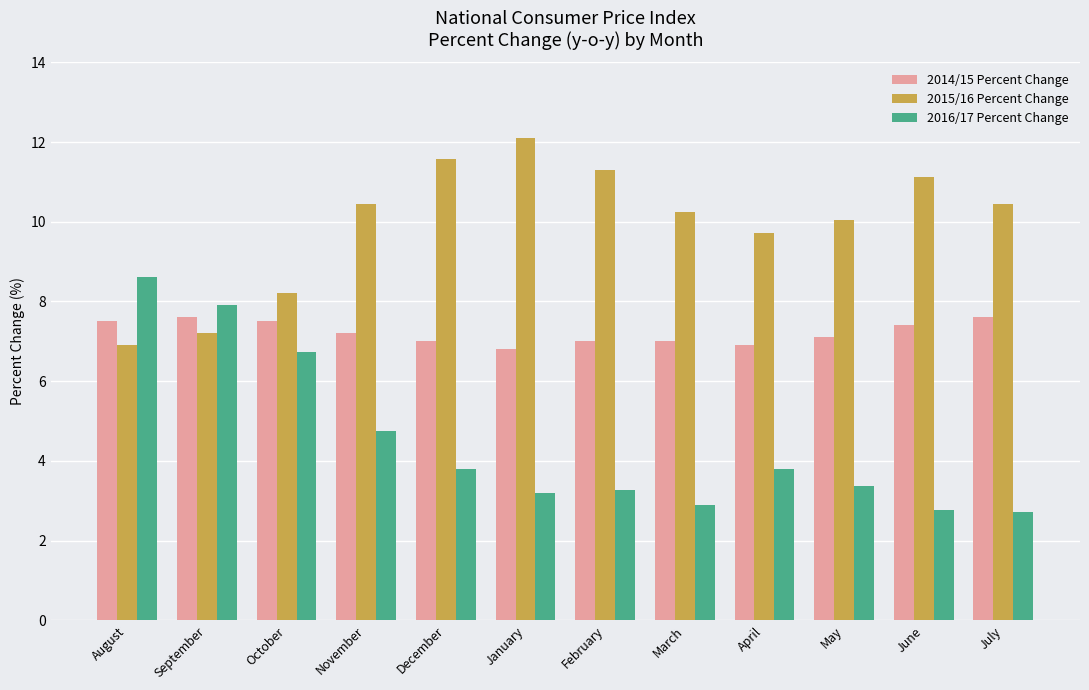

What is the minimum value for 2014/15 Percent Change?

6.8